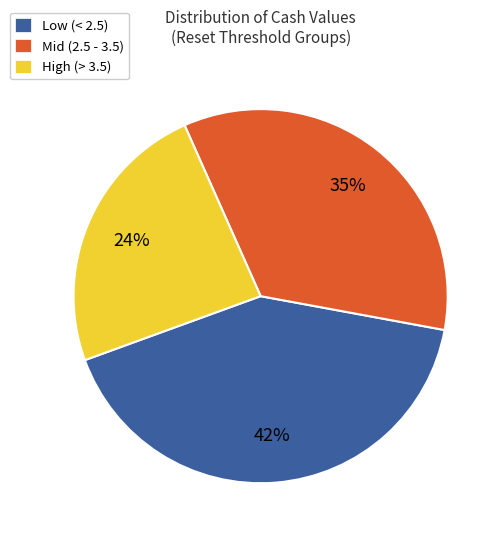

Rank the categories by value from lowest to highest.

High (> 3.5), Mid (2.5 - 3.5), Low (< 2.5)